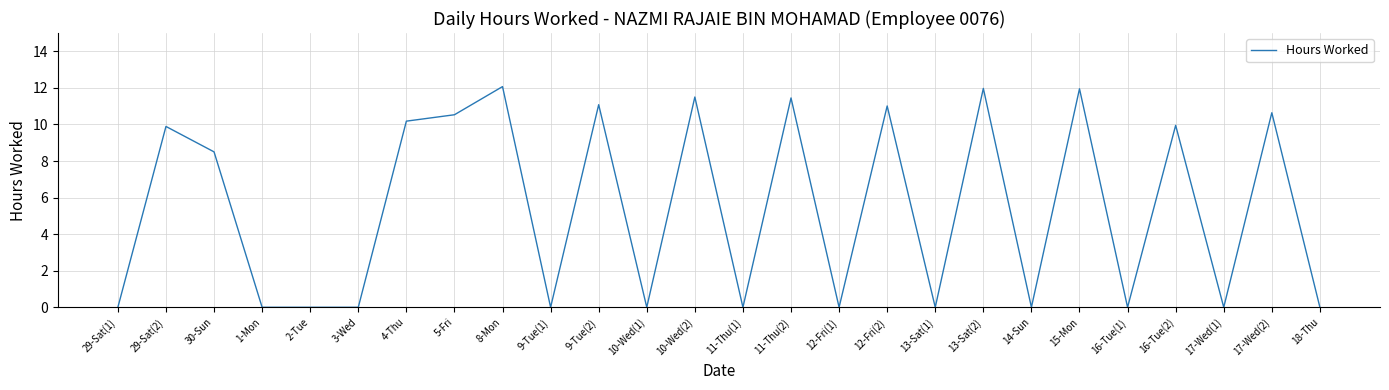

What is the difference between the values at 16-Tue(2) and 8-Mon?

2.1